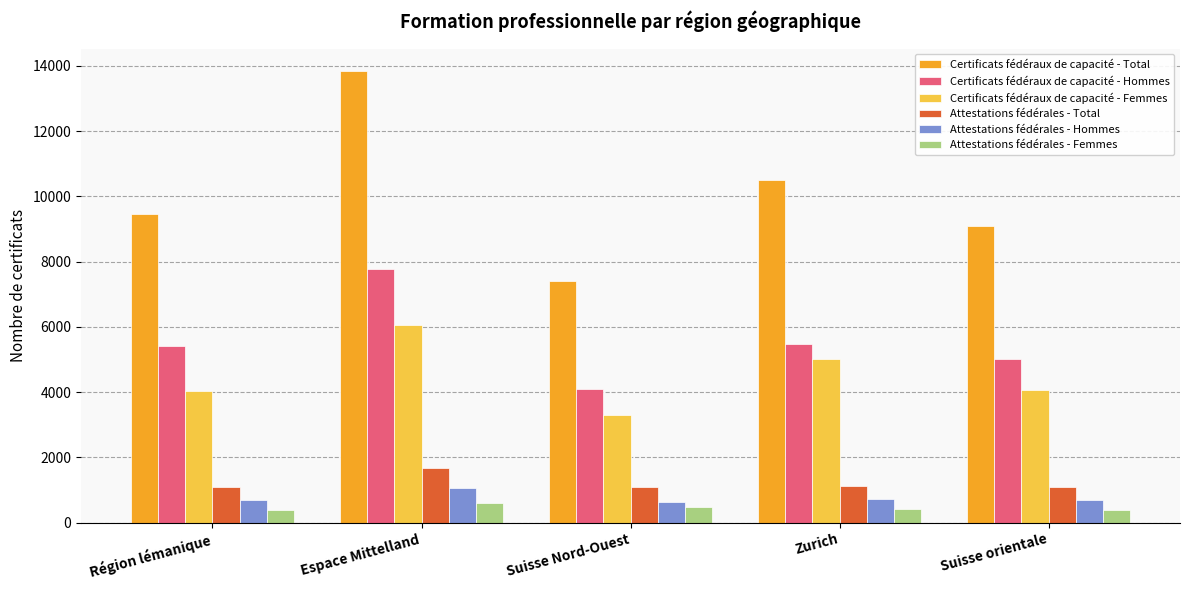

What is the sum of the Certificats fédéraux de capacité - Femmes values at Espace Mittelland and Suisse orientale?

10120